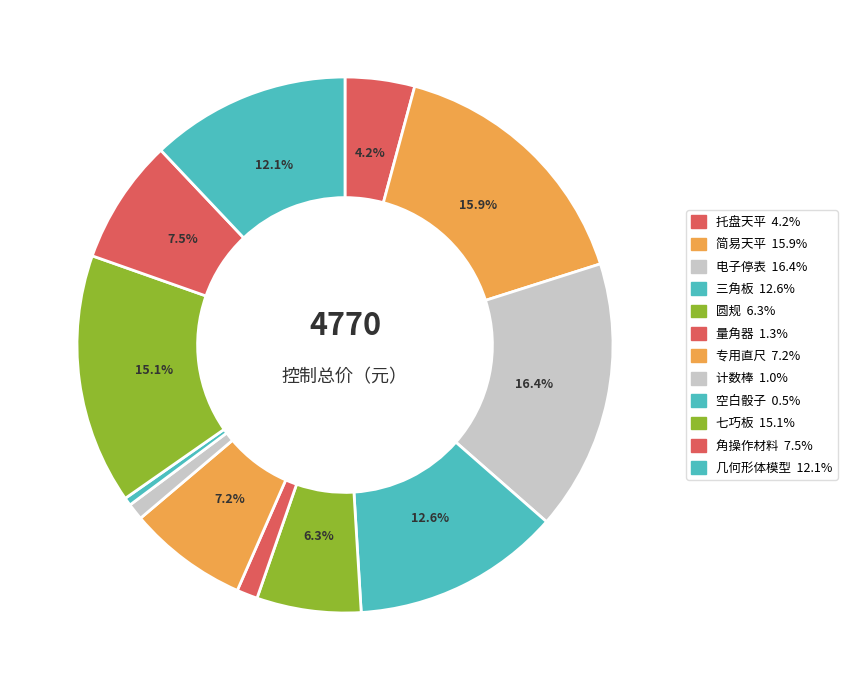

How many segments does this pie chart have?

12